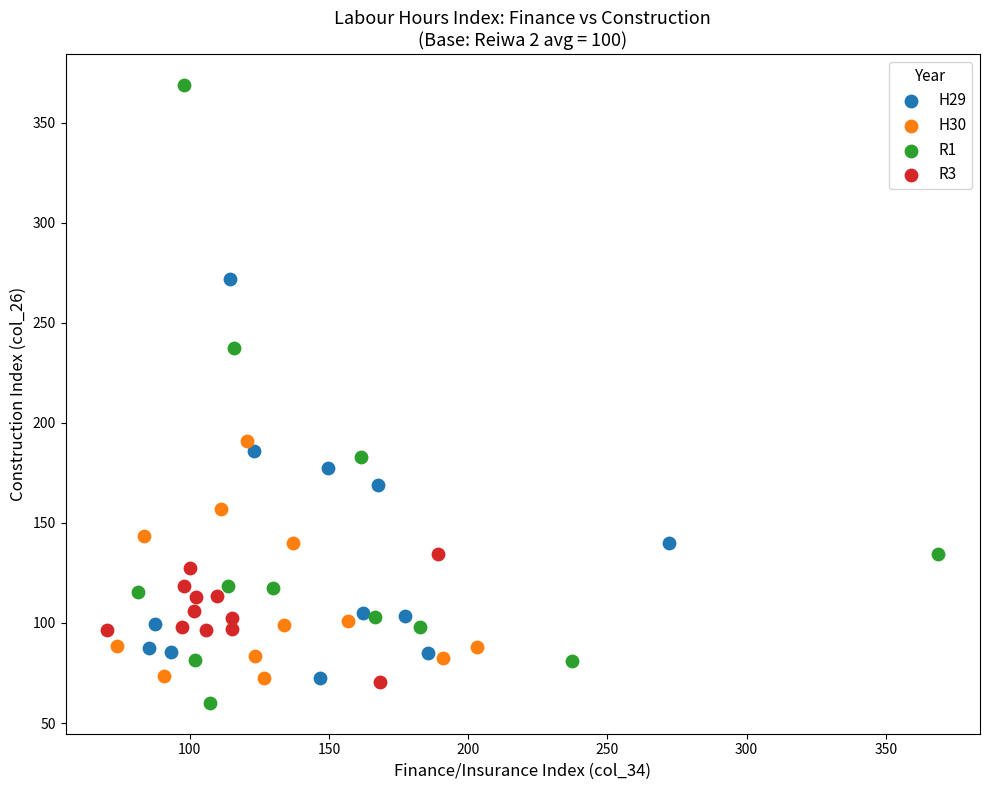

Which series has the widest spread of Y values?

R1